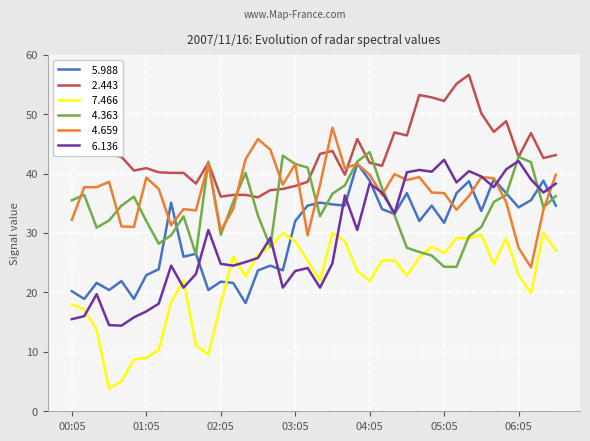

What is the maximum value shown in the chart?

56.6